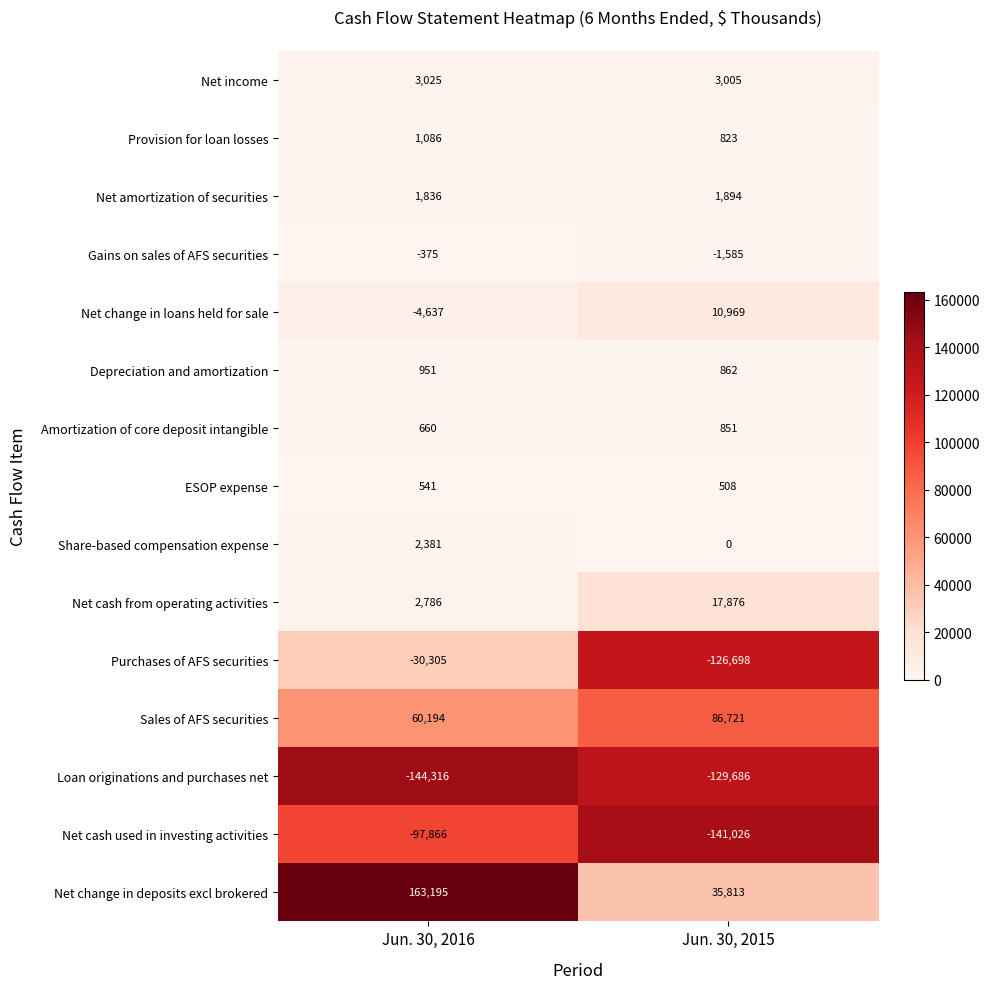

What is the average value of the Net cash from operating activities series?

10331